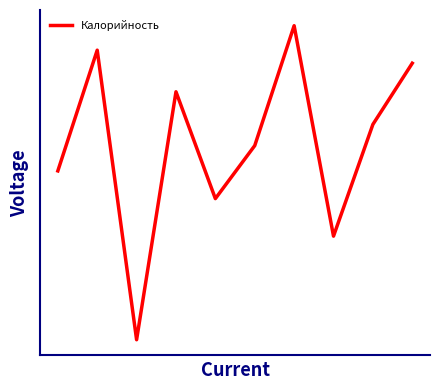

List the labels in order of value, smallest first.

2, 7, 4, 0, 5, 8, 3, 9, 1, 6